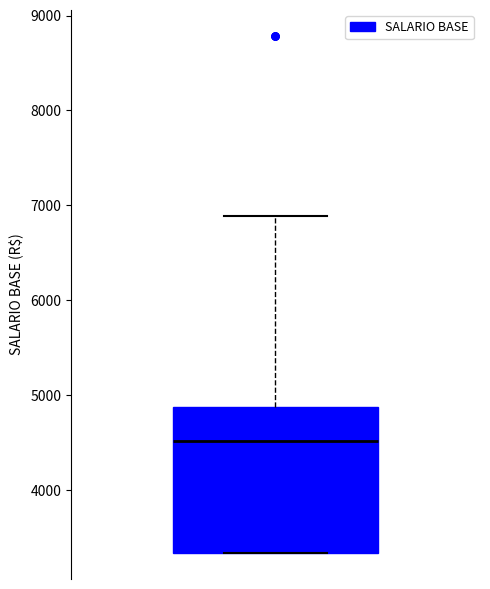

Read this box plot against the y-axis: the position of the median line, the range covered by the box, and the ends of both whiskers. The values are not printed on the chart, so give them approximately, as read against the axis.

median 4500, box 3300 to 4900, whiskers 3300 to 6900